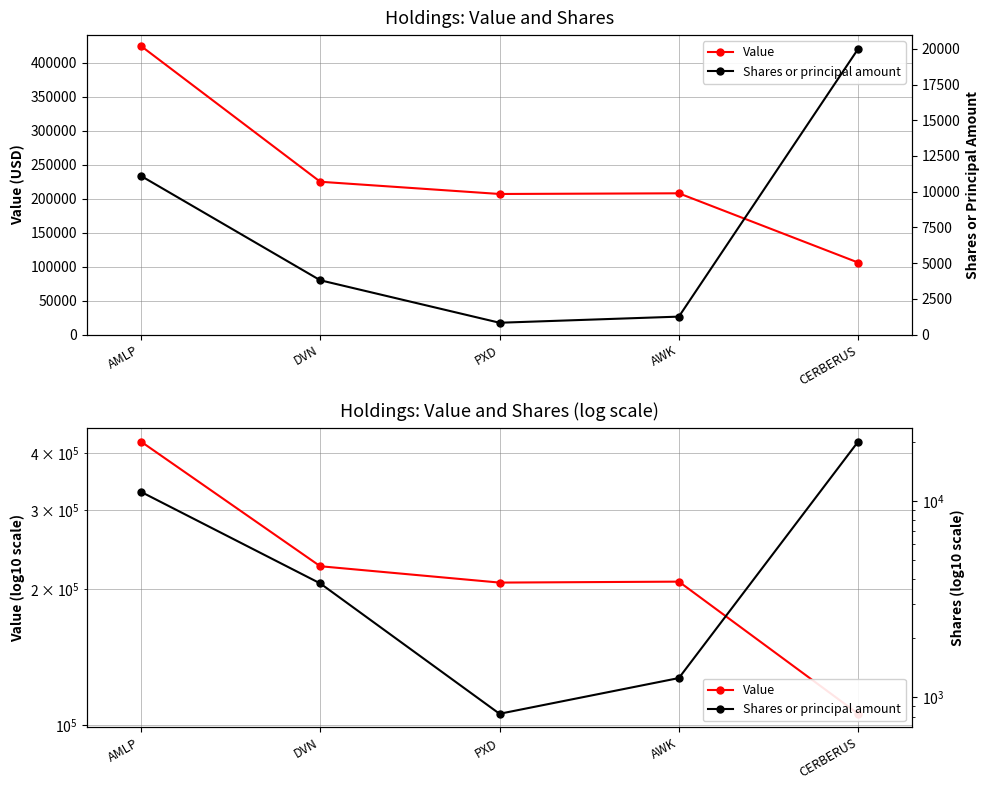

What are all the series names shown in the legend?

Value, Shares or principal amount